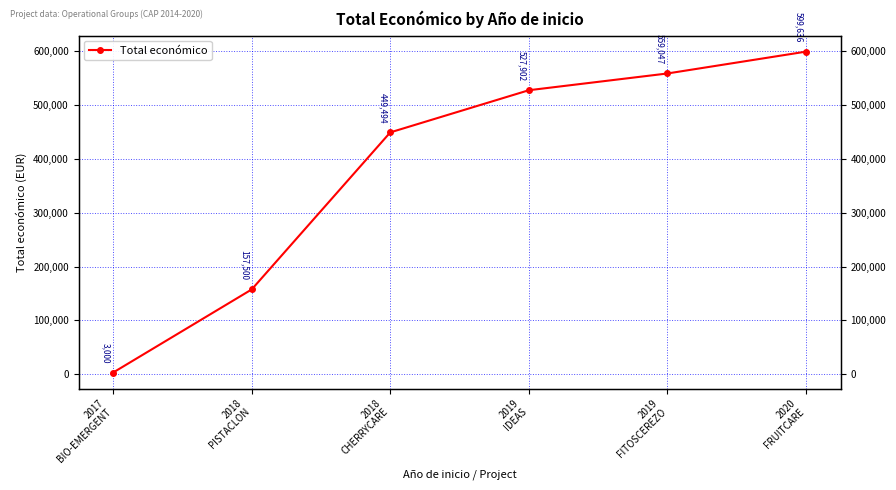

Reading left to right, list all the values displayed in this chart.

2017
BIO-EMERGENT=3000	2018
PISTACLON=157500	2018
CHERRYCARE=449494	2019
IDEAS=527902	2019
FITOSCEREZO=559047	2020
FRUITCARE=599636